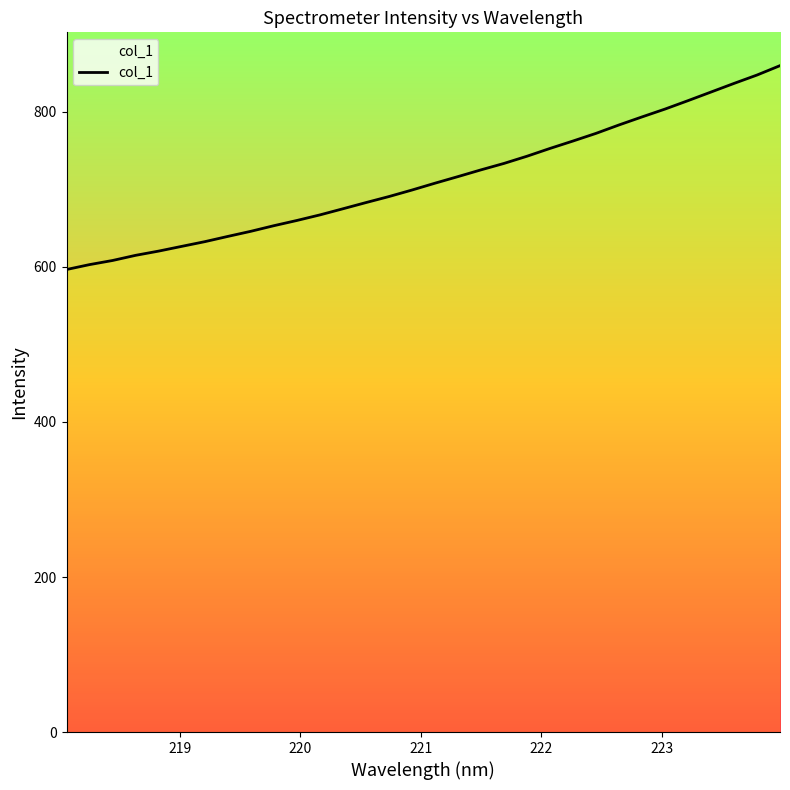

What is the smallest value displayed?

596.7